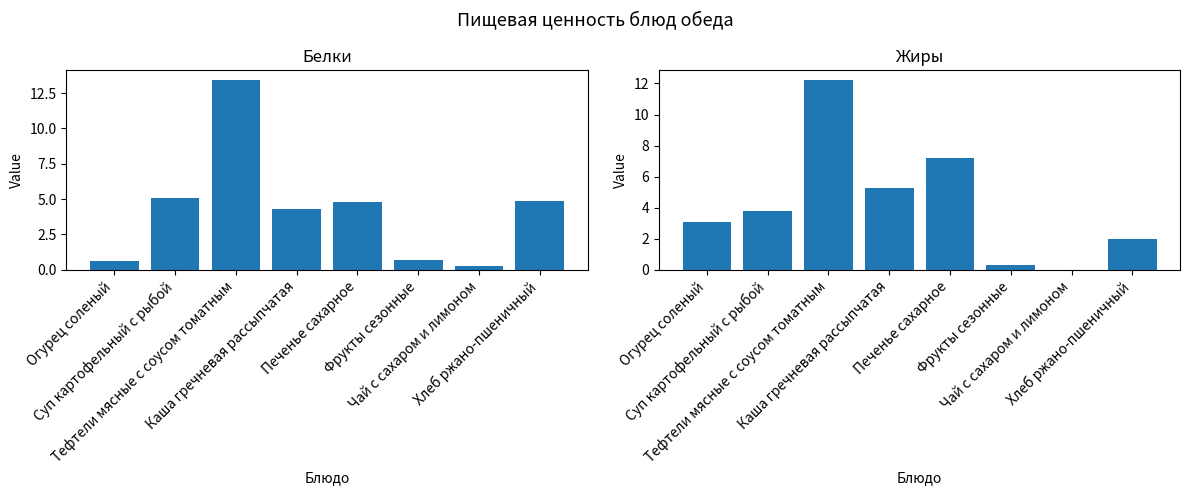

Is the value of Белки at Огурец соленый greater than the value of Жиры at Суп картофельный с рыбой?

No